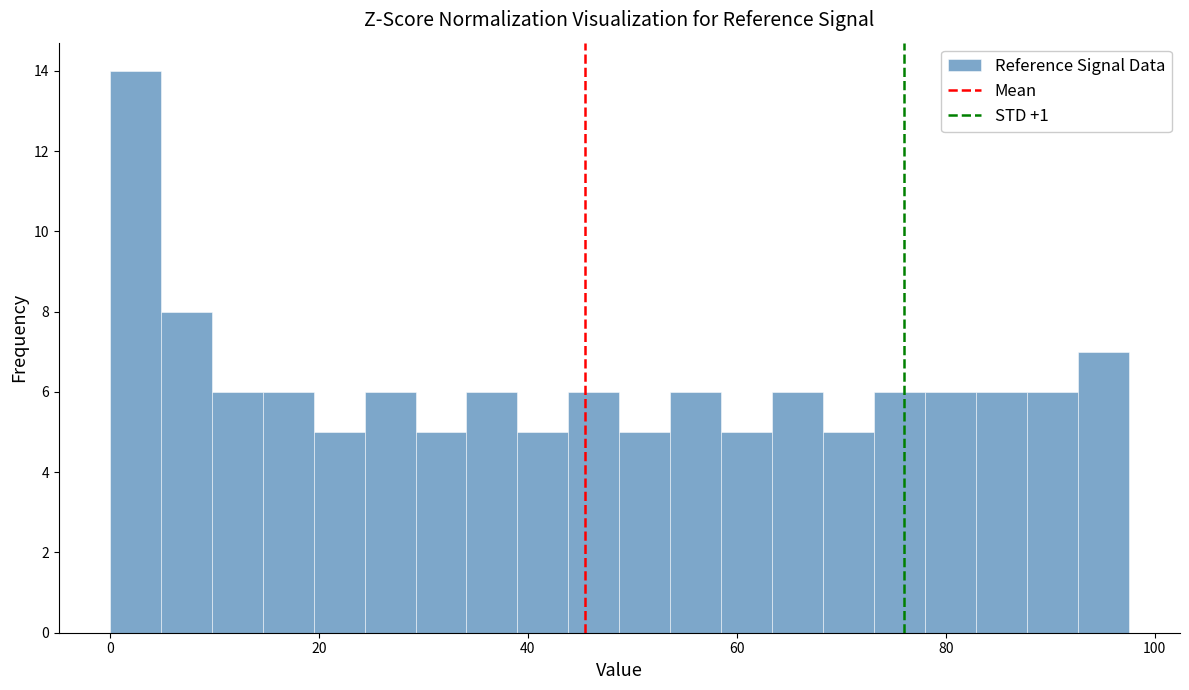

Around what value on the x-axis is the tallest bar? Give the approximate position of its centre, as read against the axis.

2